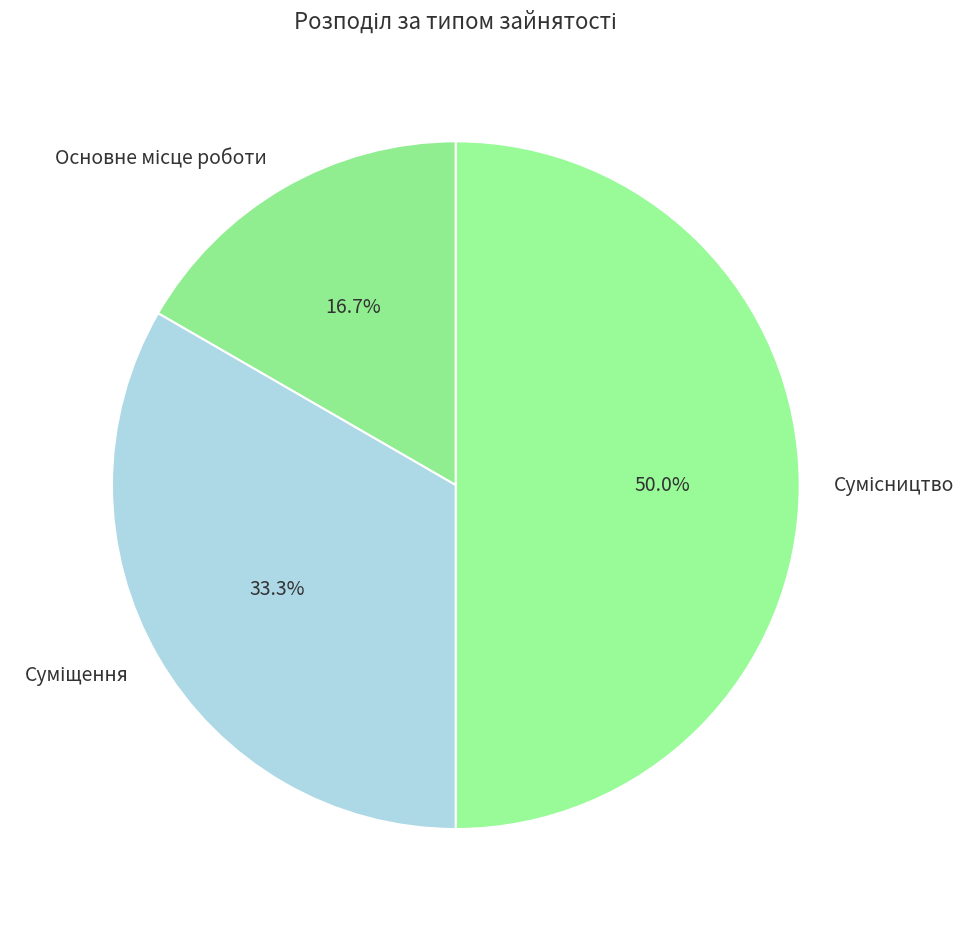

To the nearest percent, what portion does Сумісництво represent?

50%